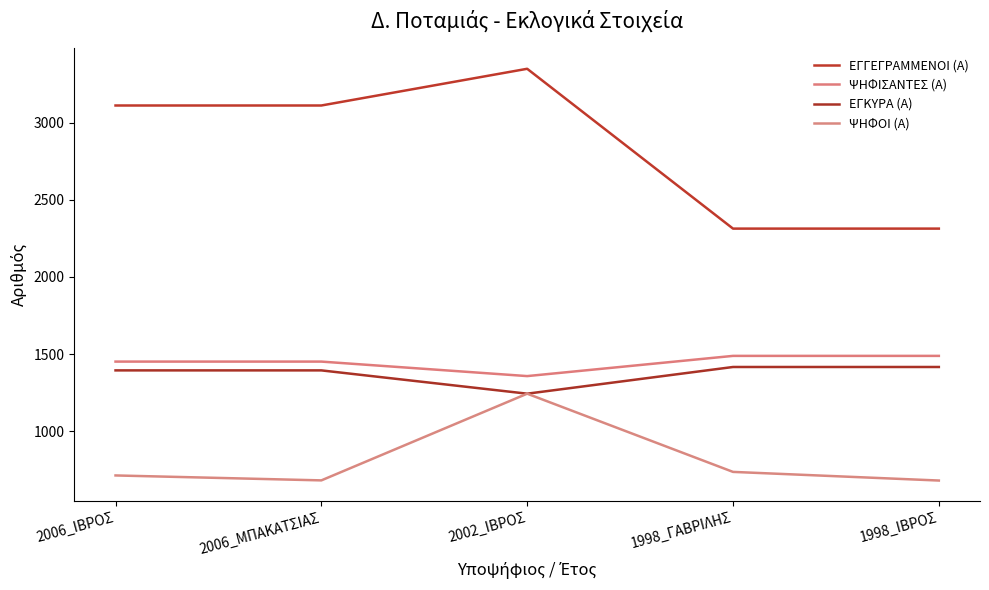

Reading left to right, extract all data points from this chart.

ΕΓΓΕΓΡΑΜΜΕΝΟΙ (Α): 3111	3111	3349	2313	2313
ΨΗΦΙΣΑΝΤΕΣ (Α): 1451	1451	1357	1488	1488
ΕΓΚΥΡΑ (Α): 1394	1394	1243	1416	1416
ΨΗΦΟΙ (Α): 713	681	1243	736	680